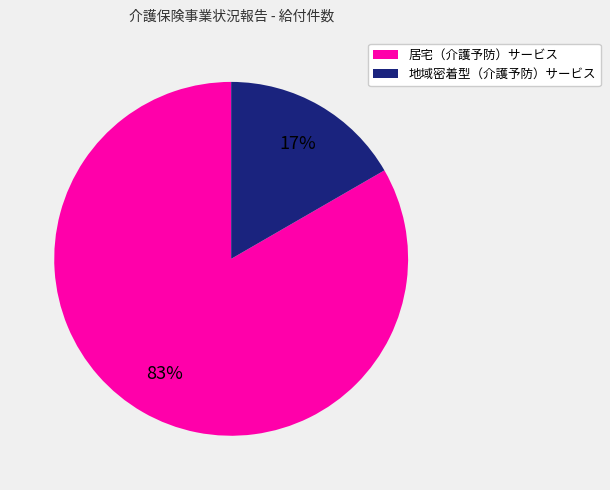

Do 地域密着型（介護予防）サービス and 居宅（介護予防）サービス together represent more than half of the pie?

Yes